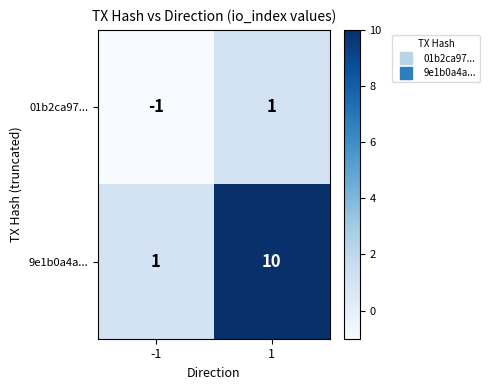

What is the difference between the maximum and minimum values in the 9e1b0a4a... series?

9